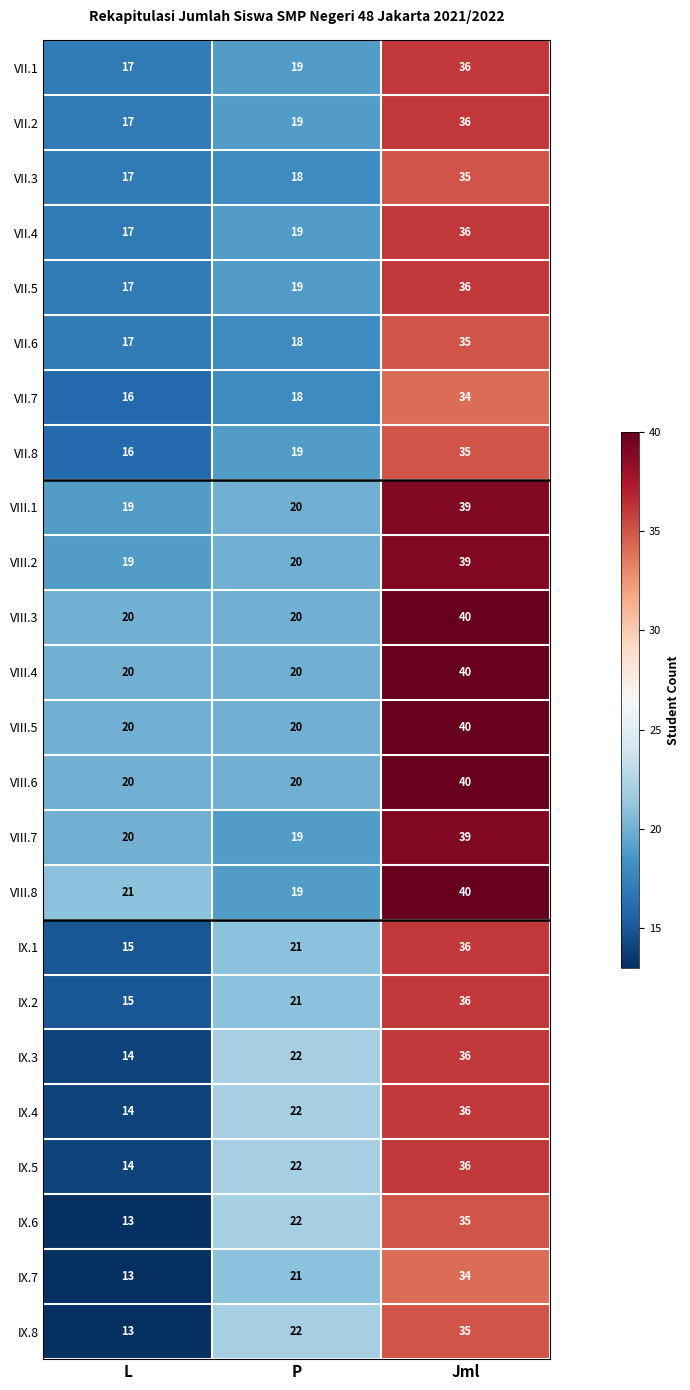

Which category has the lowest value in the IX.4 series?

L